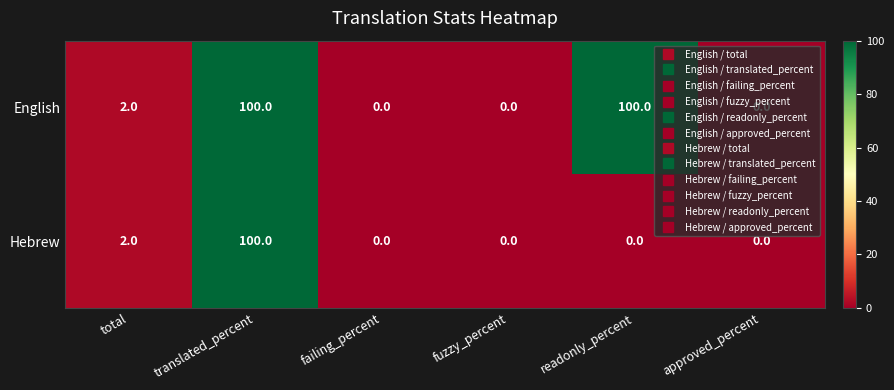

Which series changed the most between total and readonly_percent?

English